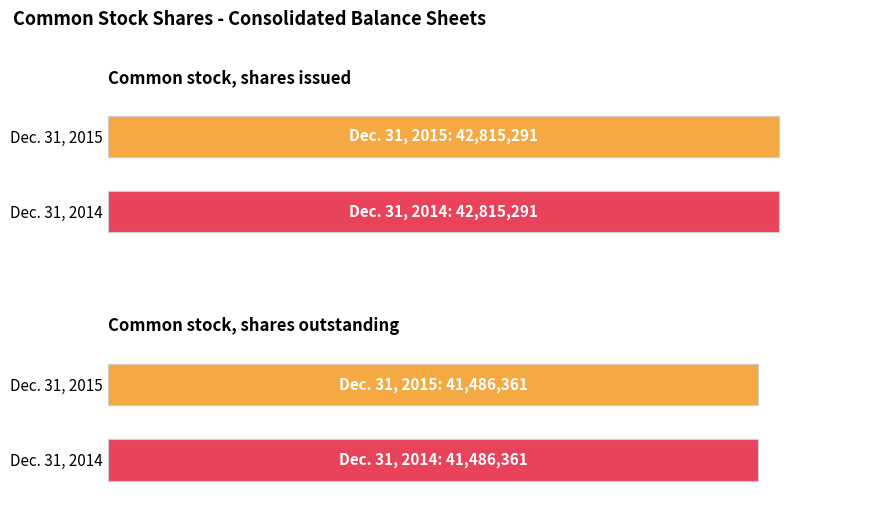

Is the value of Dec. 31, 2015 at Common stock, shares outstanding greater than the value of Dec. 31, 2014 at Common stock, shares outstanding?

No